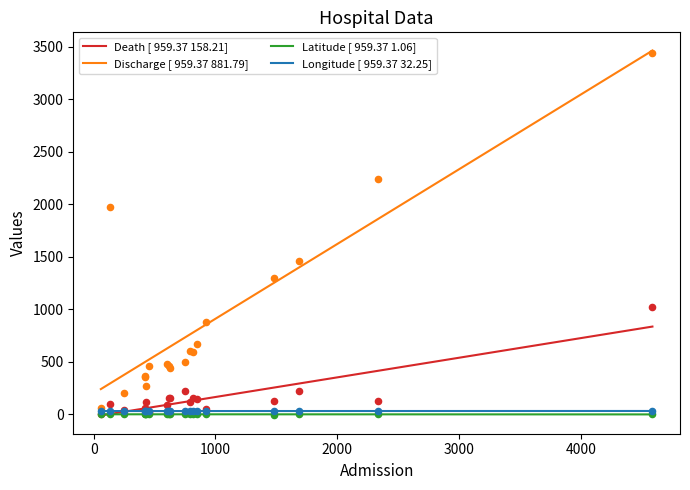

What are all the series names shown in the legend?

Death [ 959.37 158.21], Discharge [ 959.37 881.79], Latitude [ 959.37 1.06], Longitude [ 959.37 32.25]